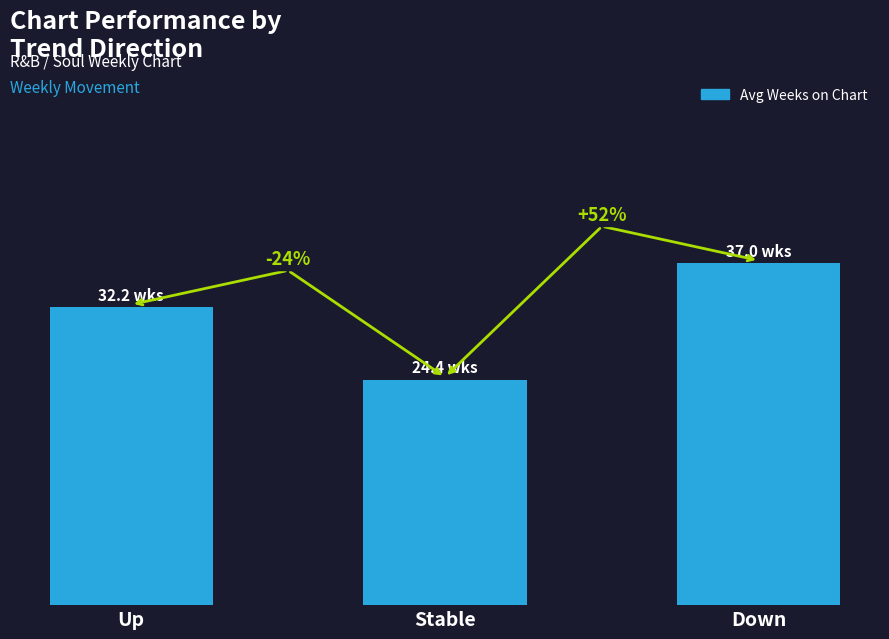

Does the chart contain stacked bars?

No